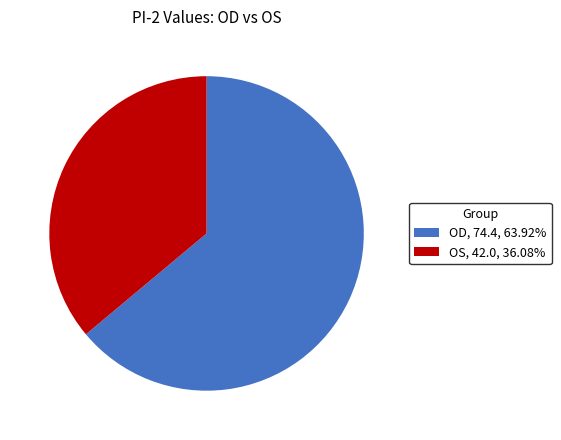

What is the ratio of the value at OS, 42.0, 36.08% to the value at OD, 74.4, 63.92%?

0.6